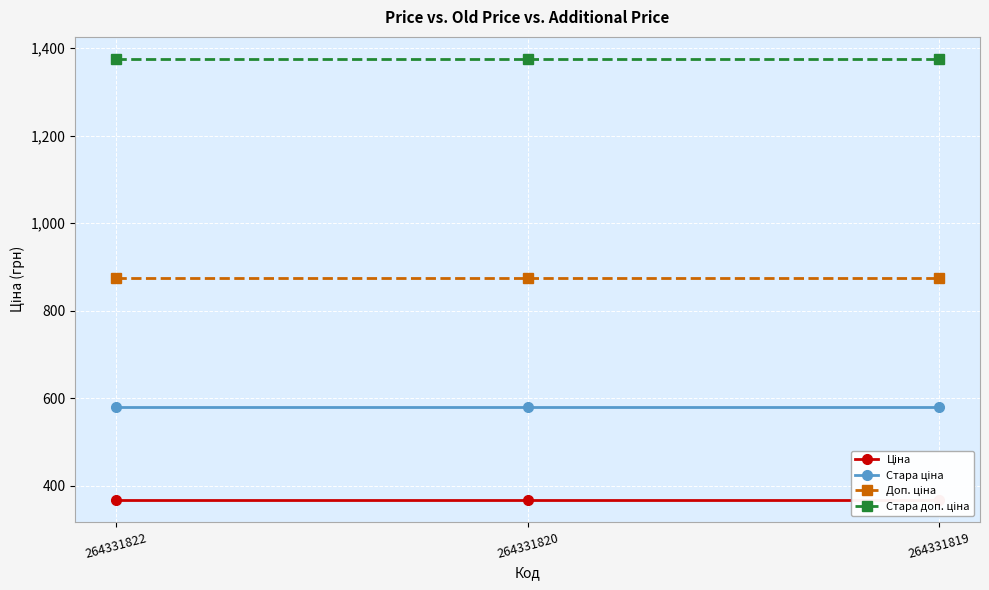

True or false: Доп. ціна has a value of 874.0 at 264331819.

True